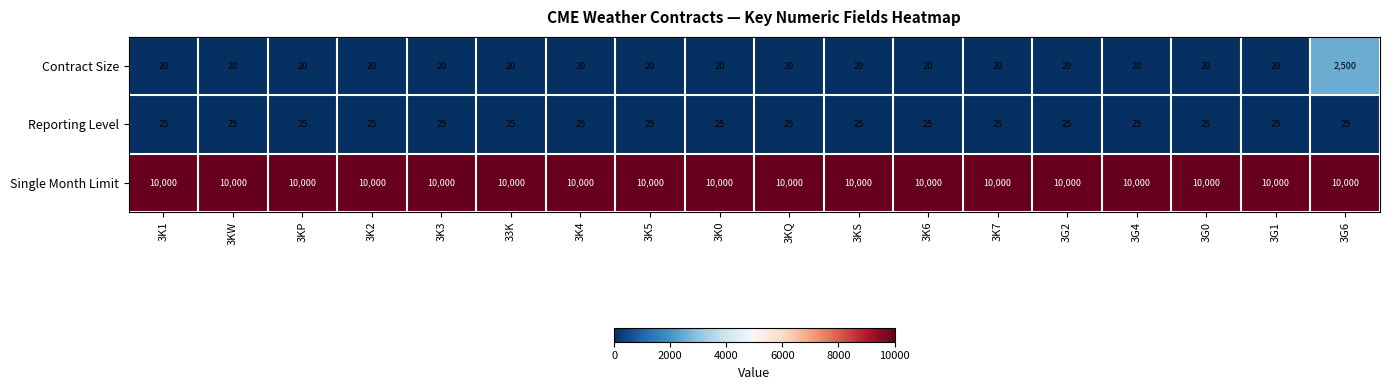

What value does the Contract Size series have at 3KW?

20